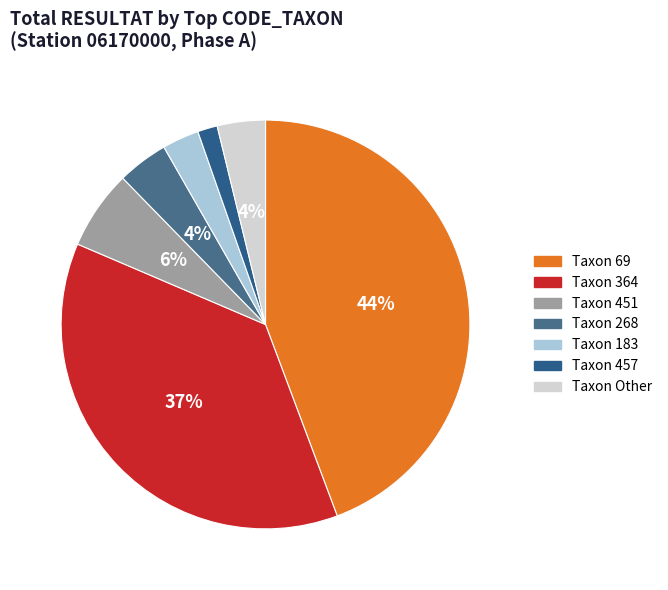

What is the largest slice in the pie chart?

Taxon 69